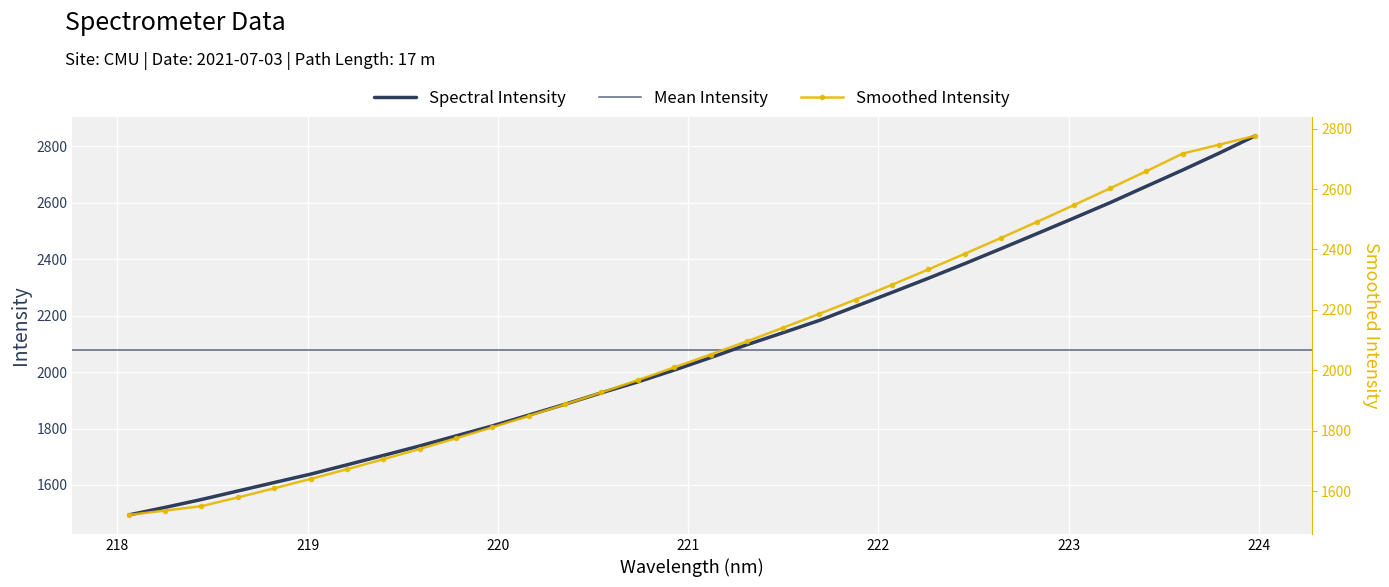

What is the change in value from 219.589 to 220.1623?

+109.4